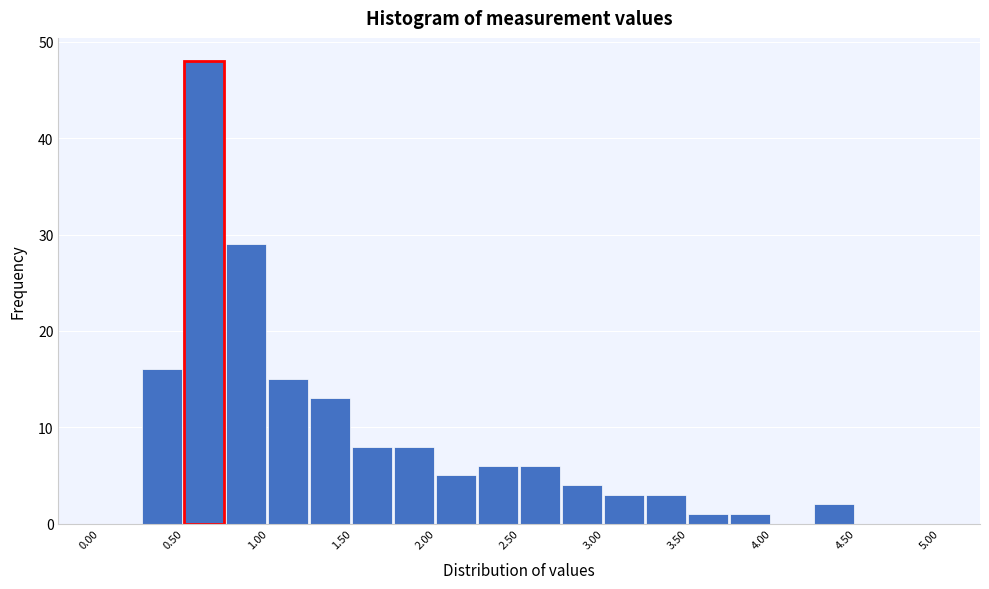

Reading left to right, list every bar in this chart as the range it spans on the x-axis followed by its height. The values are not printed on the chart, so give them approximately, as read against the axis.

0.00 to 0.25: 0
0.25 to 0.50: 16
0.50 to 0.75: 48
0.75 to 1.00: 29
1.00 to 1.25: 15
1.25 to 1.50: 13
1.50 to 1.75: 8
1.75 to 2.00: 8
2.00 to 2.25: 5
2.25 to 2.50: 6
2.50 to 2.75: 6
2.75 to 3.00: 4
3.00 to 3.25: 3
3.25 to 3.50: 3
3.50 to 3.75: 1
3.75 to 4.00: 1
4.00 to 4.25: 0
4.25 to 4.50: 2
4.50 to 4.75: 0
4.75 to 5.00: 0